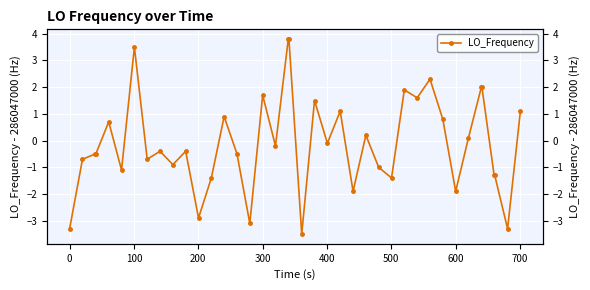

True or false: there are more than 0 points higher than both neighbors.

True